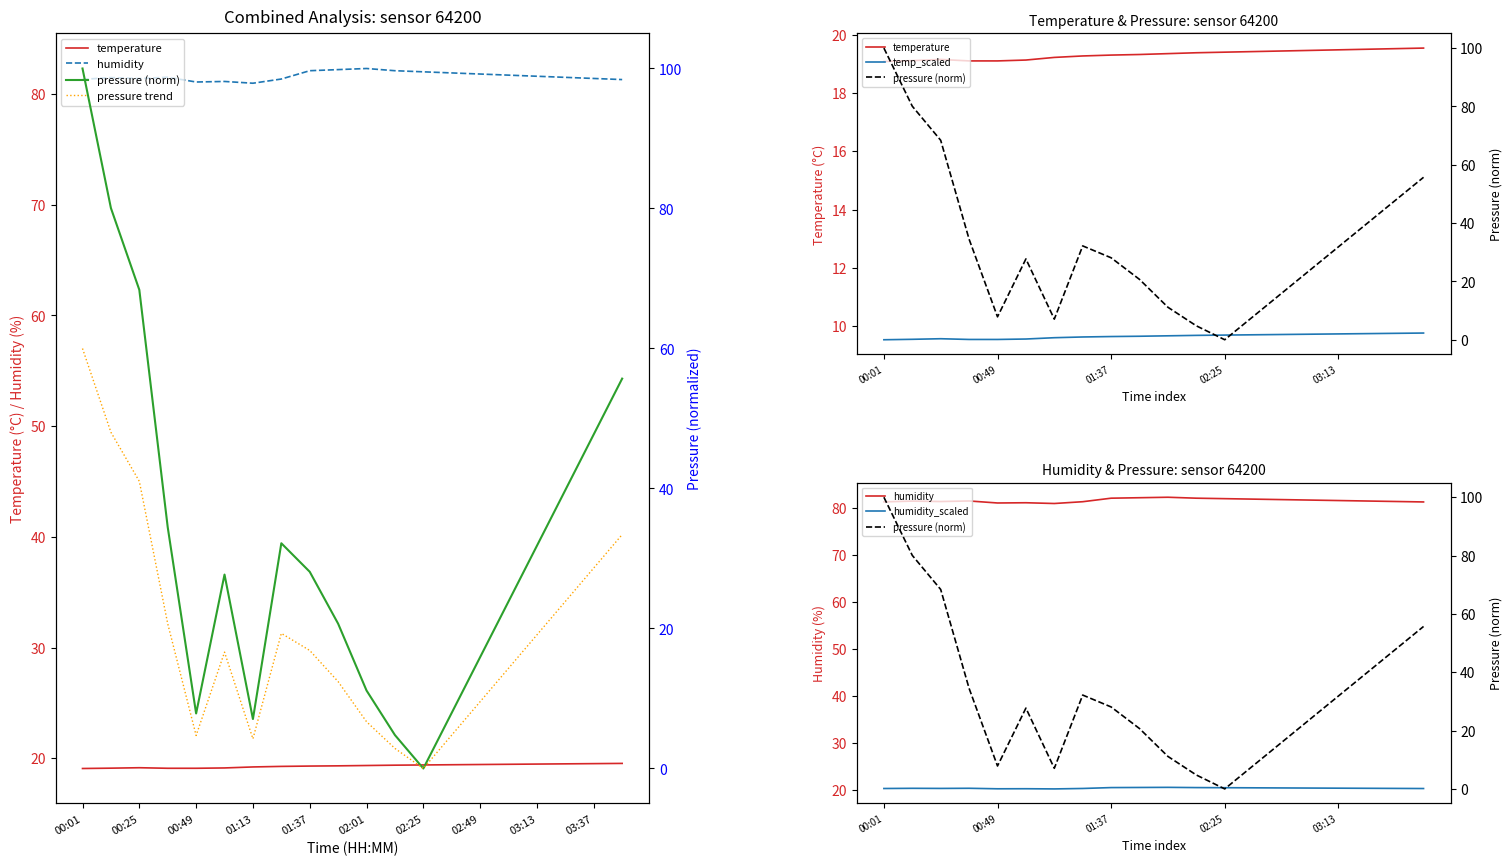

How many data points in pressure trend are above 16?

11